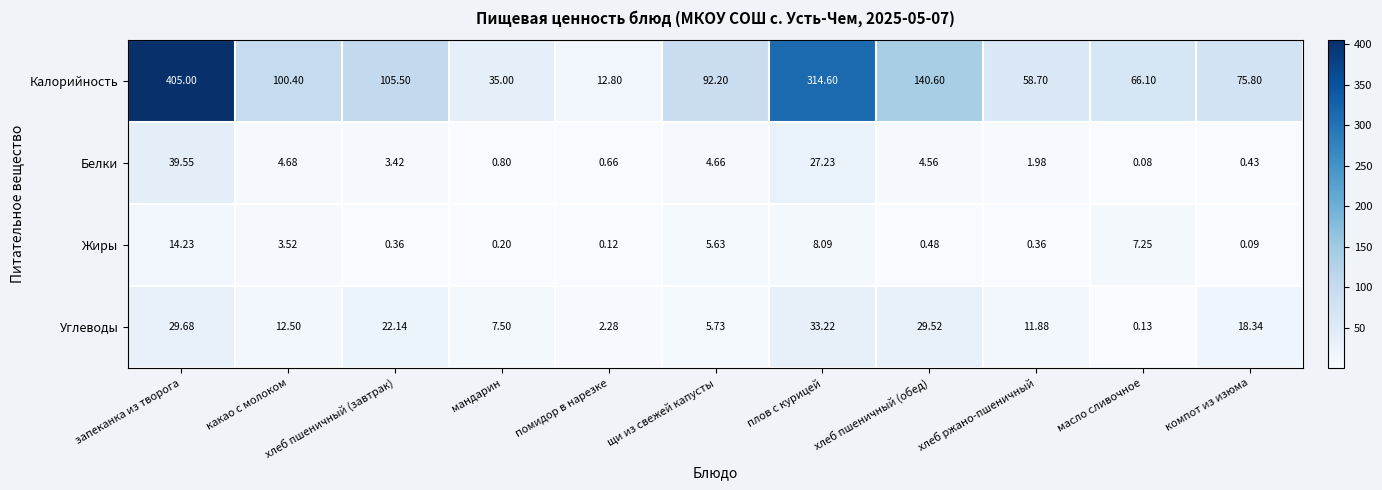

At which label is Углеводы closest to 16?

компот из изюма